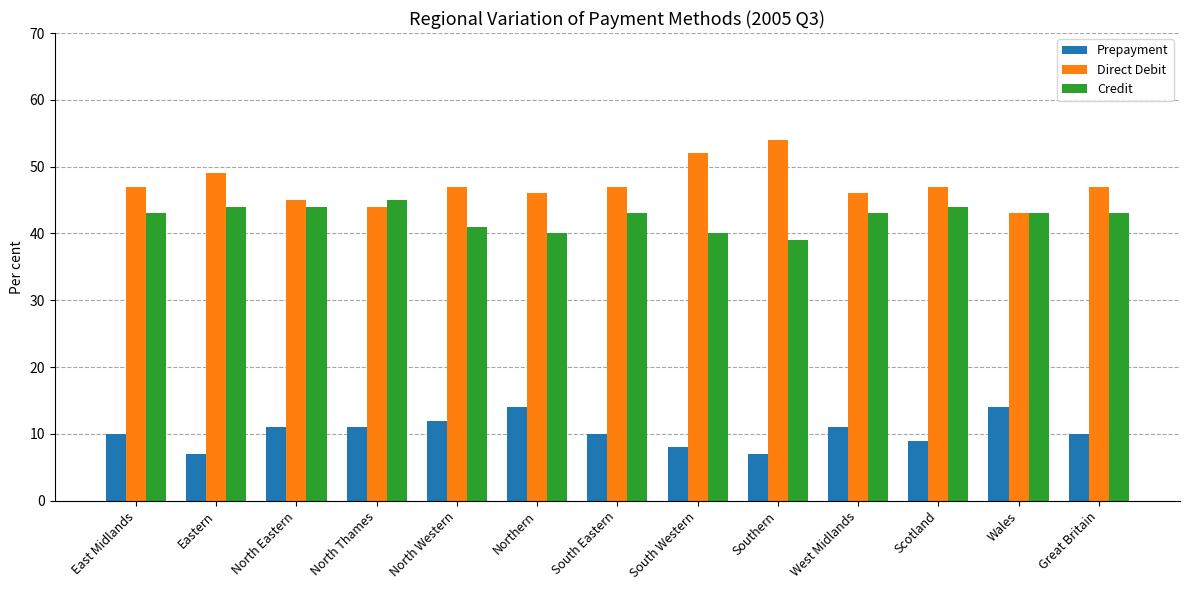

What is the label of the 1st bar from the right?

Great Britain